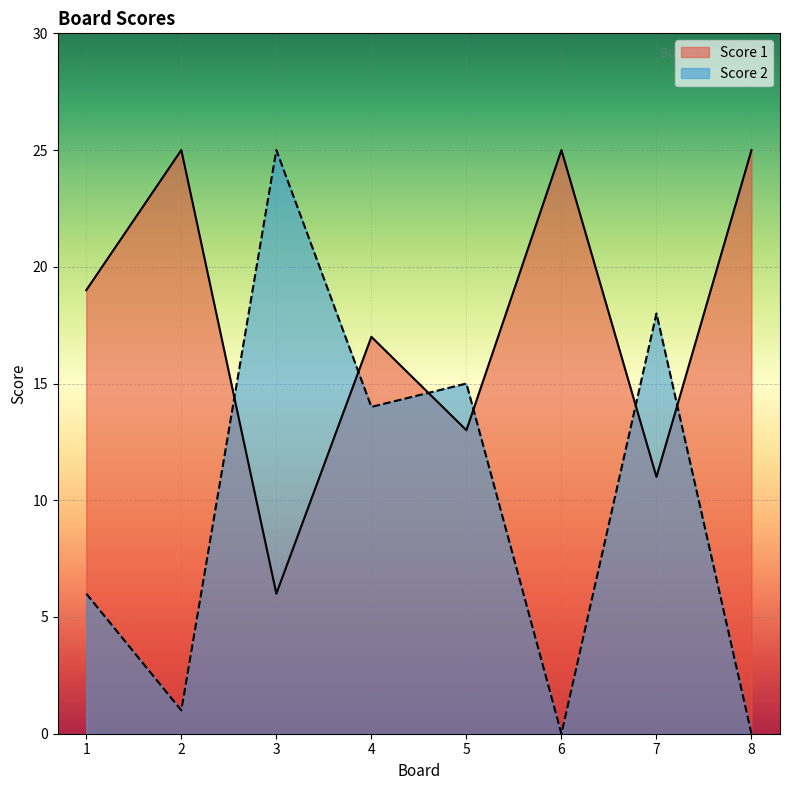

Reading left to right, extract all data points from this chart.

Score 1: 19	25	6	17	13	25	11	25
Score 2: 6	1	25	14	15	0	18	0